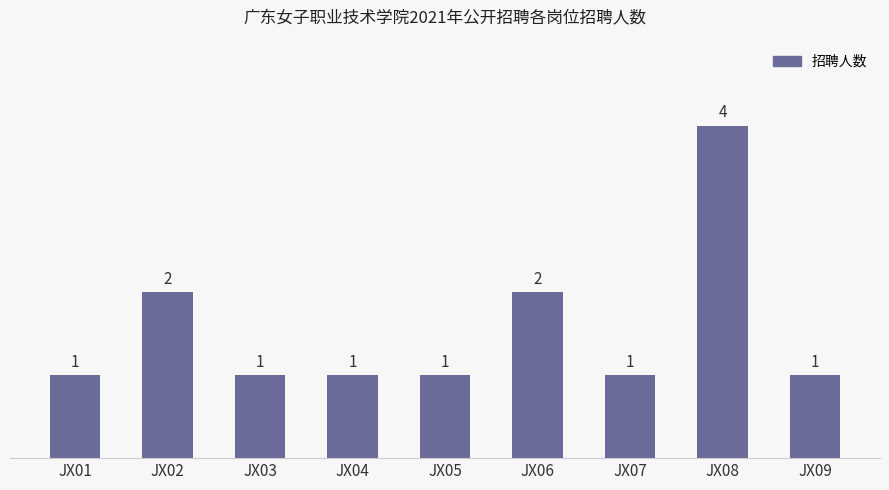

What is the value of the 1st bar from the left?

1